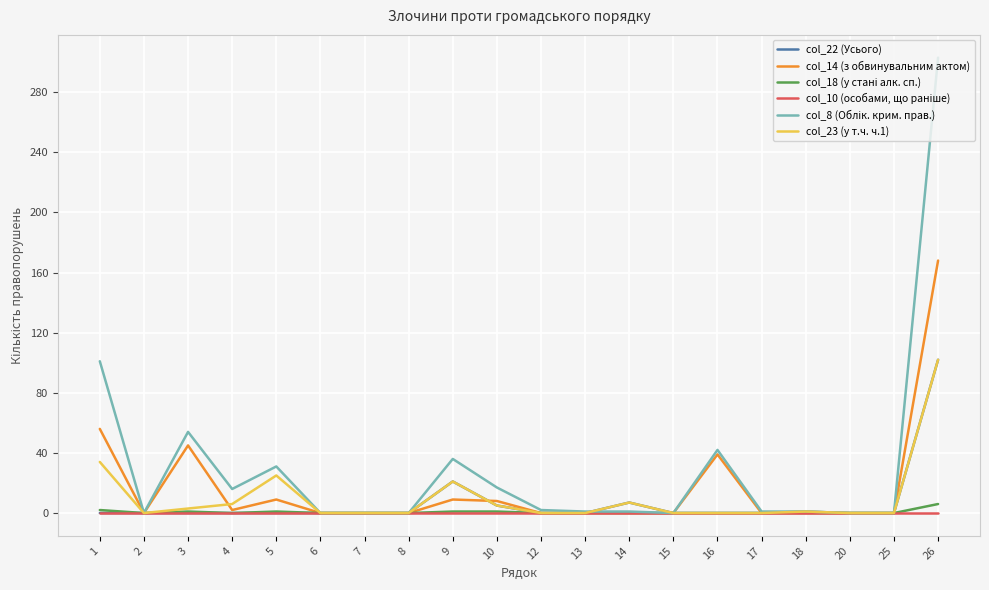

At which category is the sum across all series the highest?

26